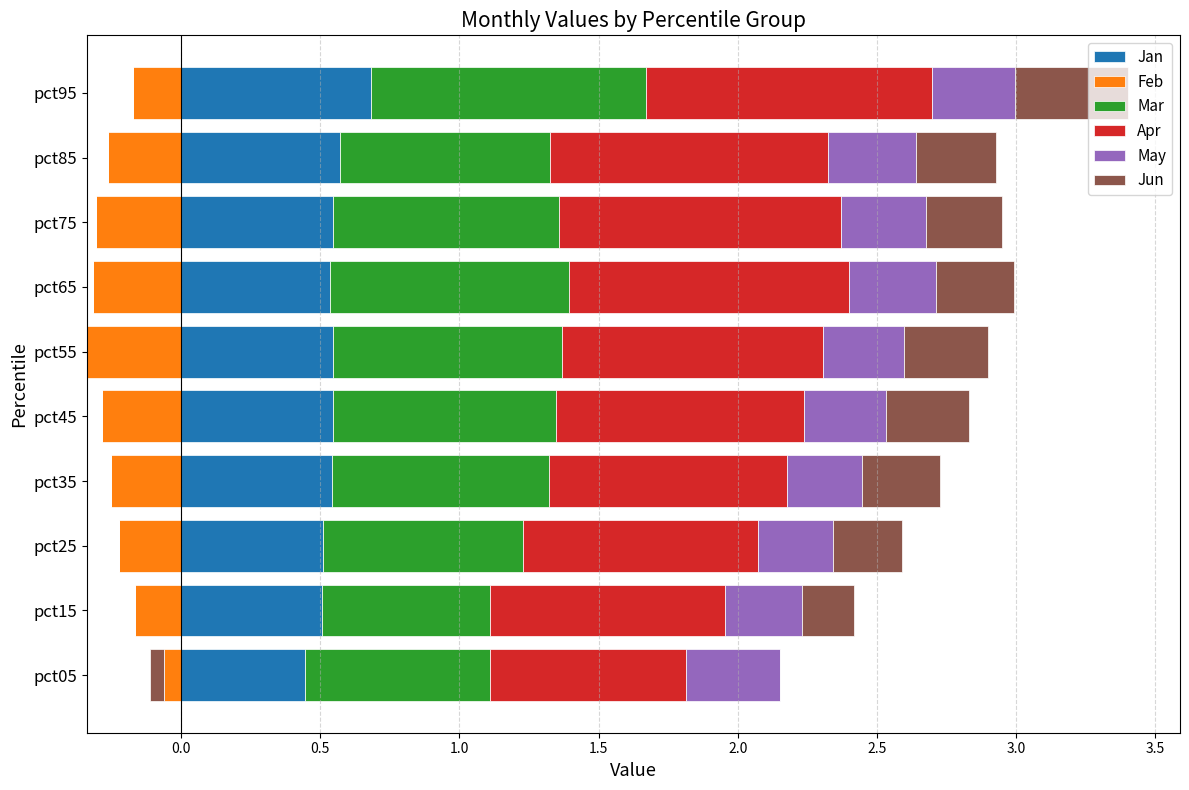

Does the chart contain stacked bars?

No